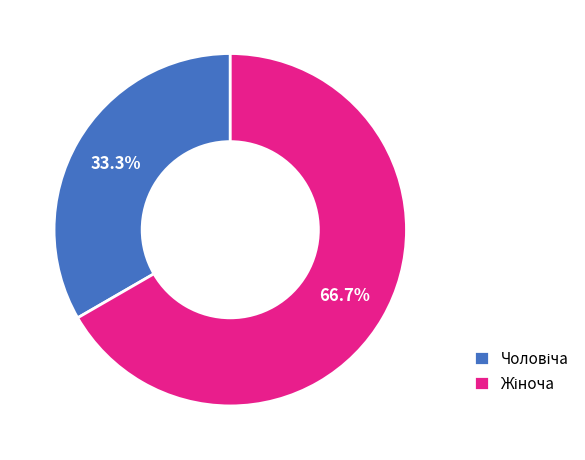

Is there a majority slice in this chart?

Yes